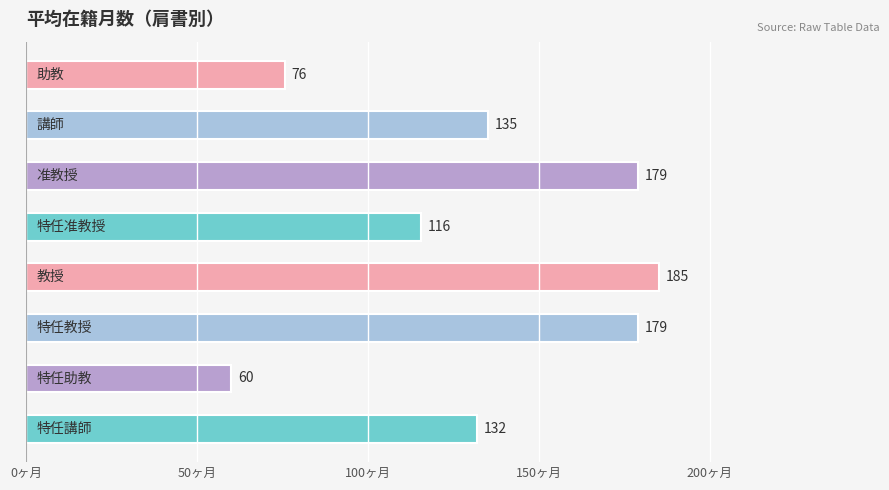

What is the average value?

132.6